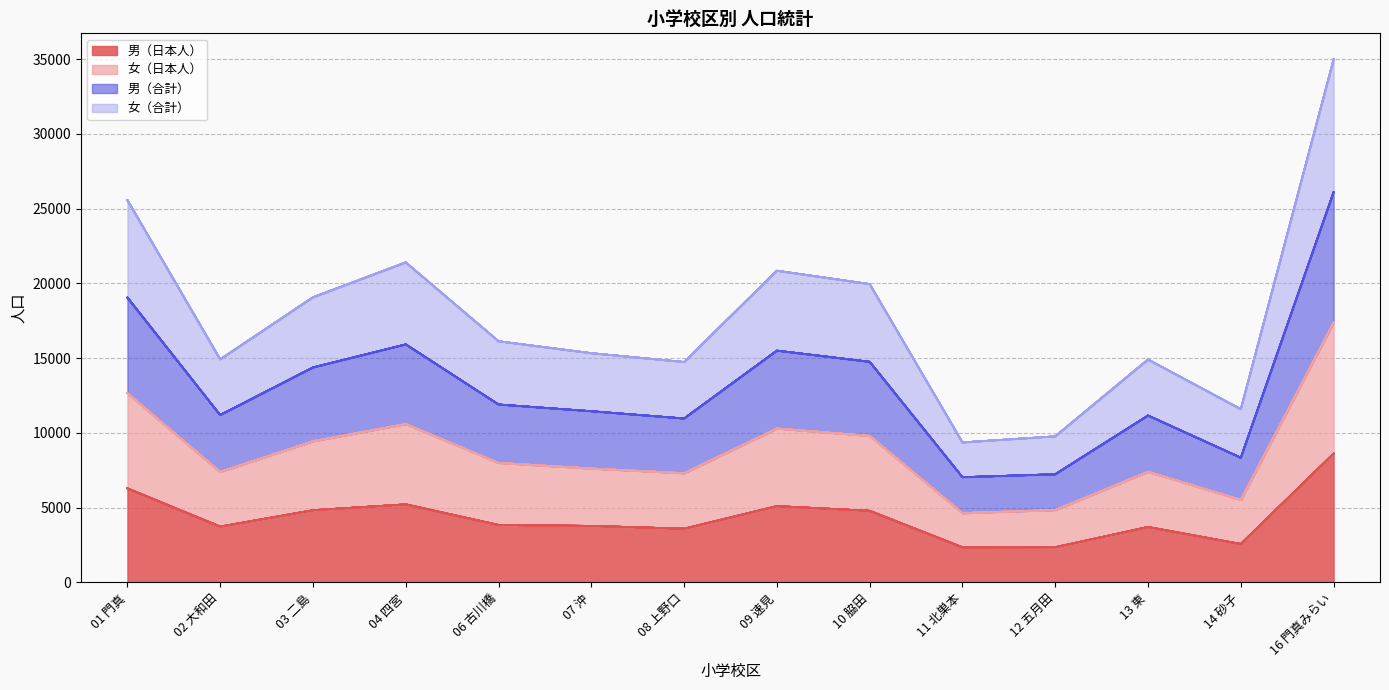

What is the label of the 14th point from the left?

16 門真みらい